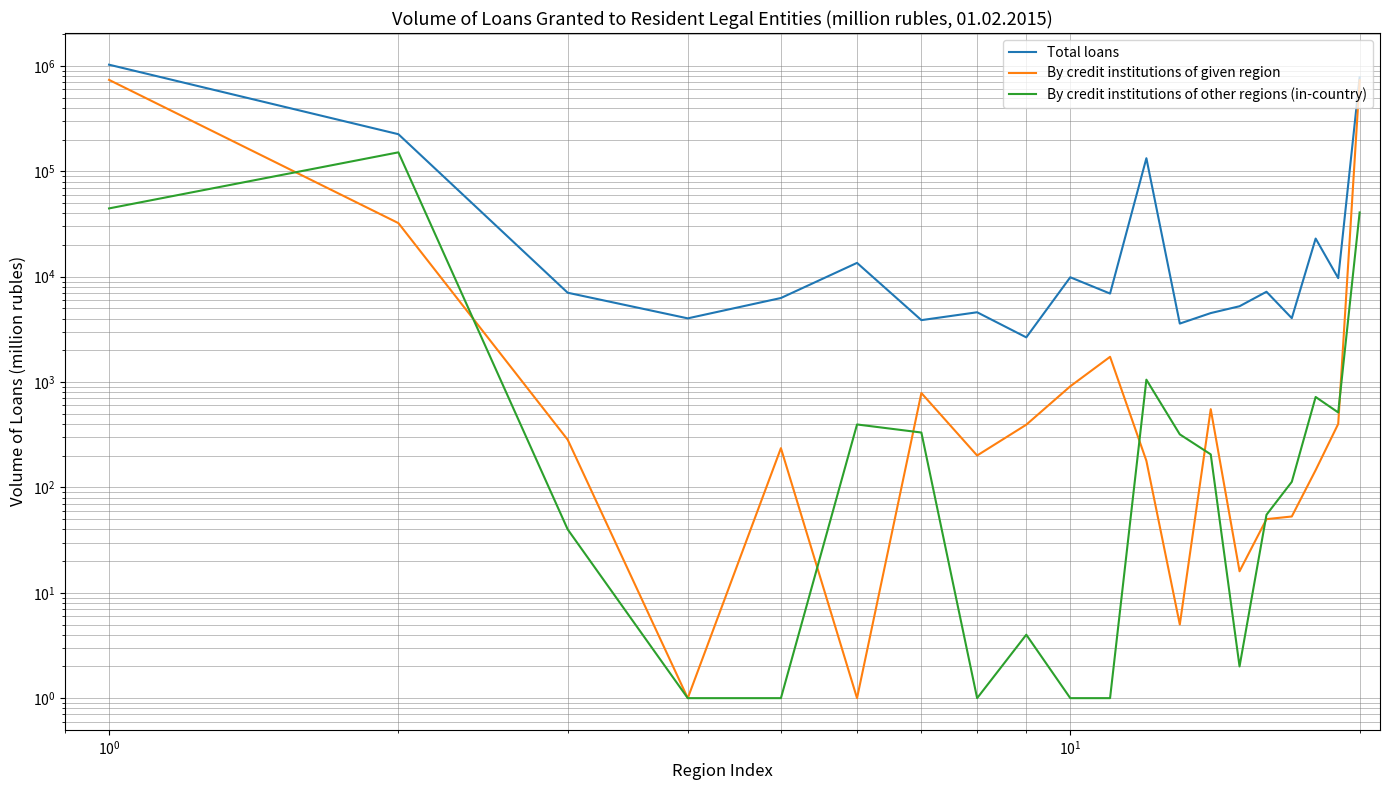

True or false: Total loans has more than 2 points higher than both neighbors.

True